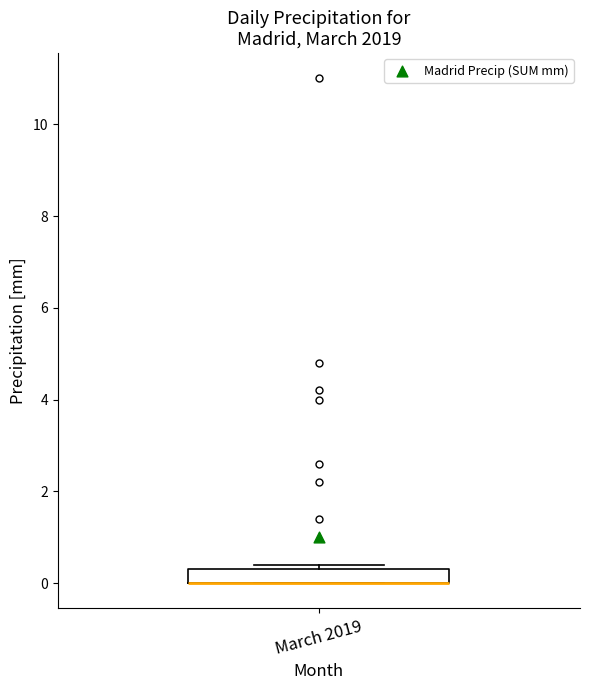

Read this box plot against the y-axis: the position of the median line, the range covered by the box, and the ends of both whiskers. The values are not printed on the chart, so give them approximately, as read against the axis.

median 0.0 (drawn on the box's lower edge), box 0.0 to 0.4, whiskers 0.0 to 0.4 (just above the box's upper edge)